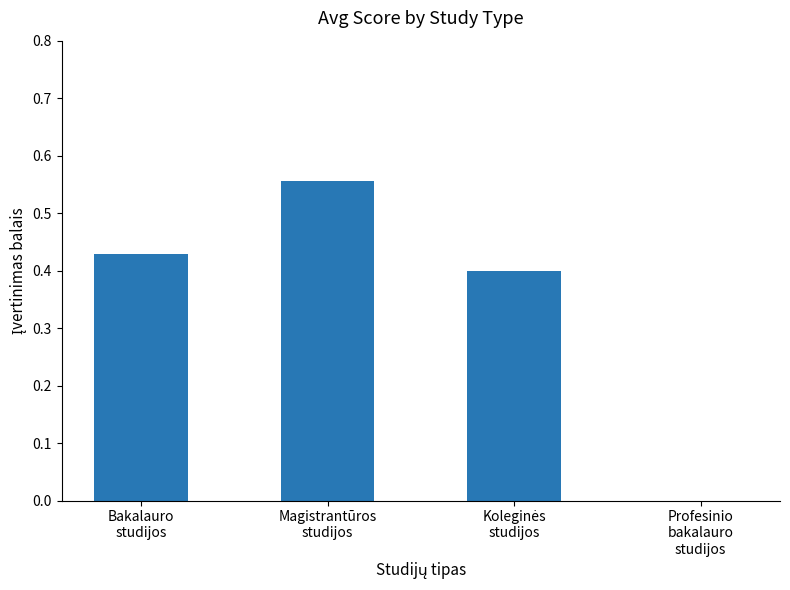

What is the average value?

0.3